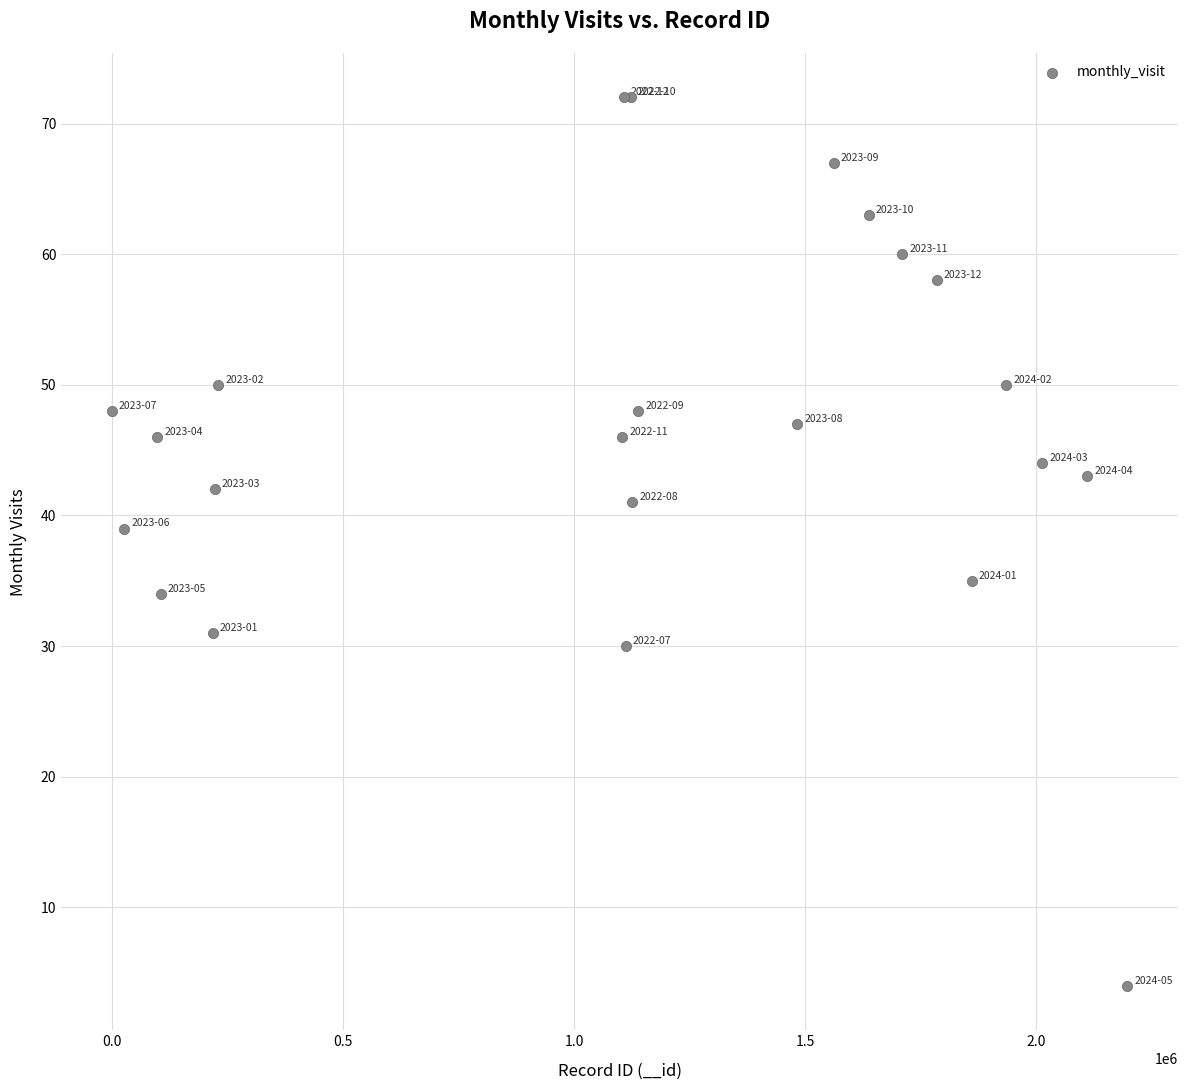

What Y value in the scatter plot is closest to 38?

39